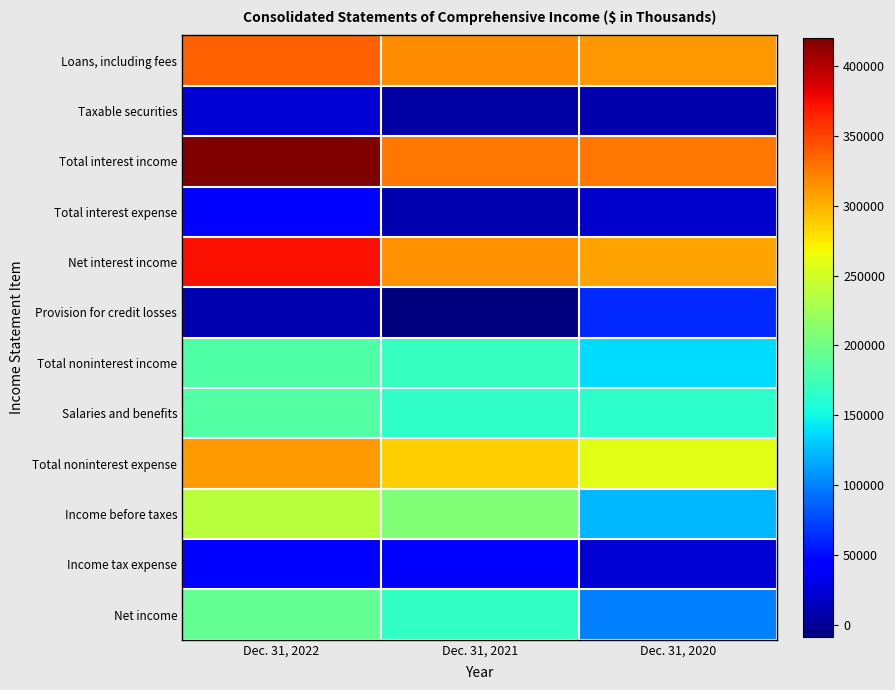

Between Dec. 31, 2021 and Dec. 31, 2020, which series saw the biggest shift?

Income before taxes